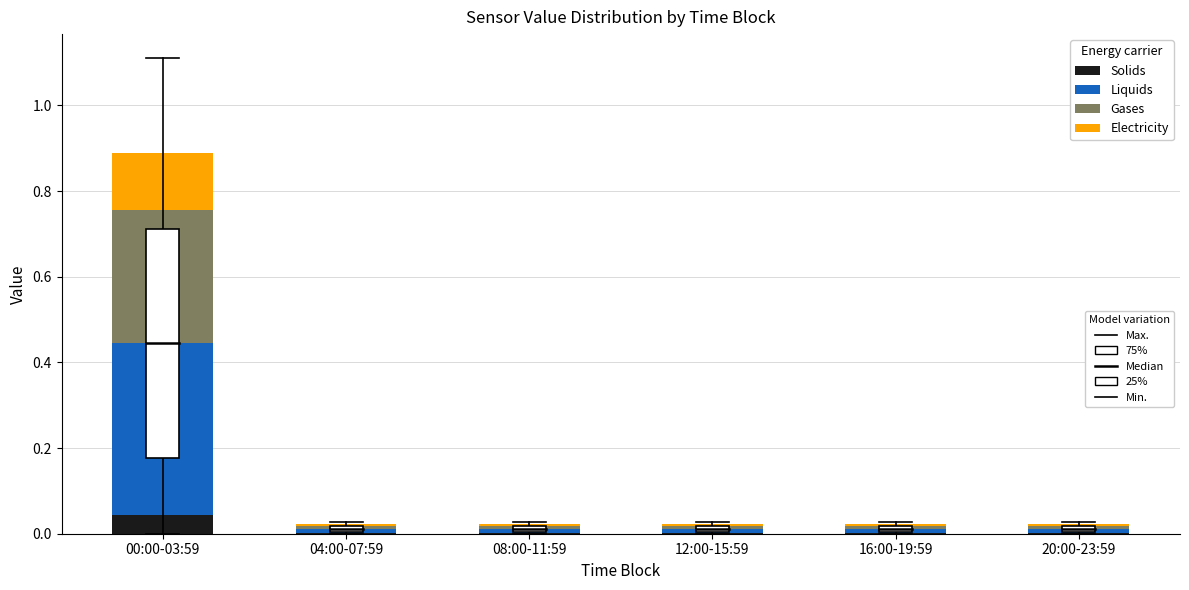

At which category is the sum across all series the highest?

00:00-03:59